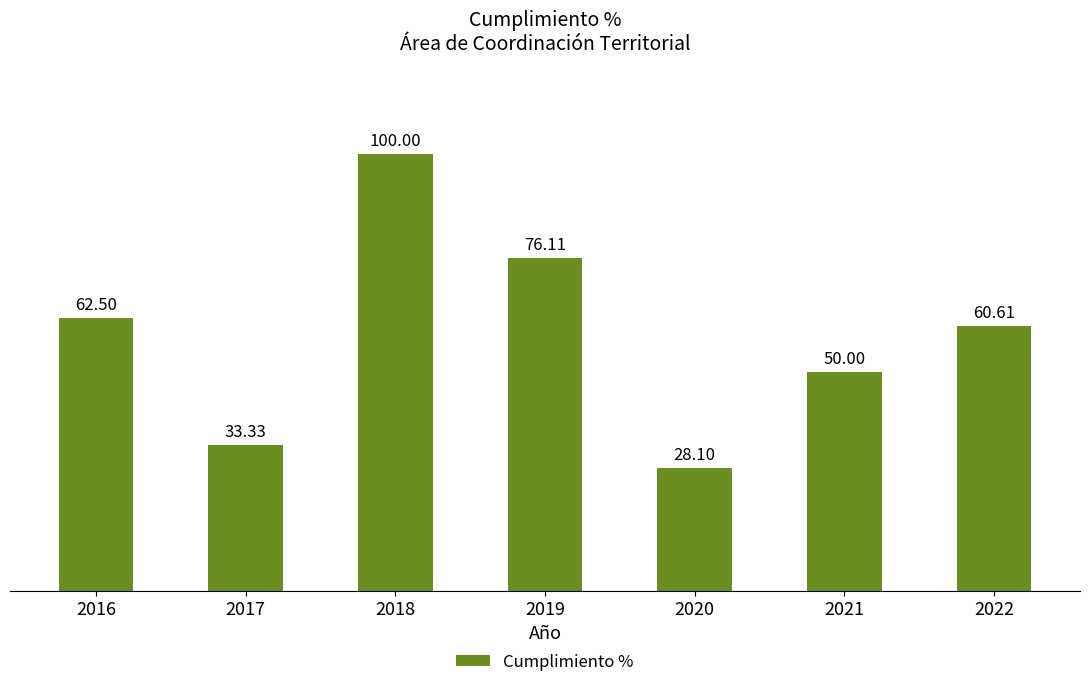

What is the minimum value shown in the chart?

28.1